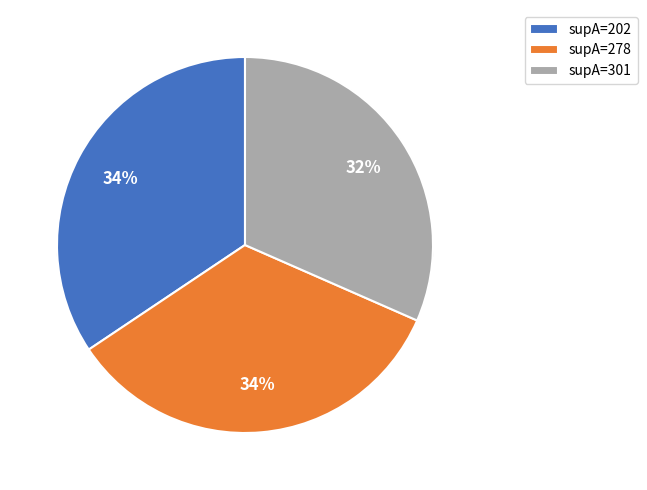

To the nearest percent, what is the combined percentage of supA=301 and supA=202?

66%